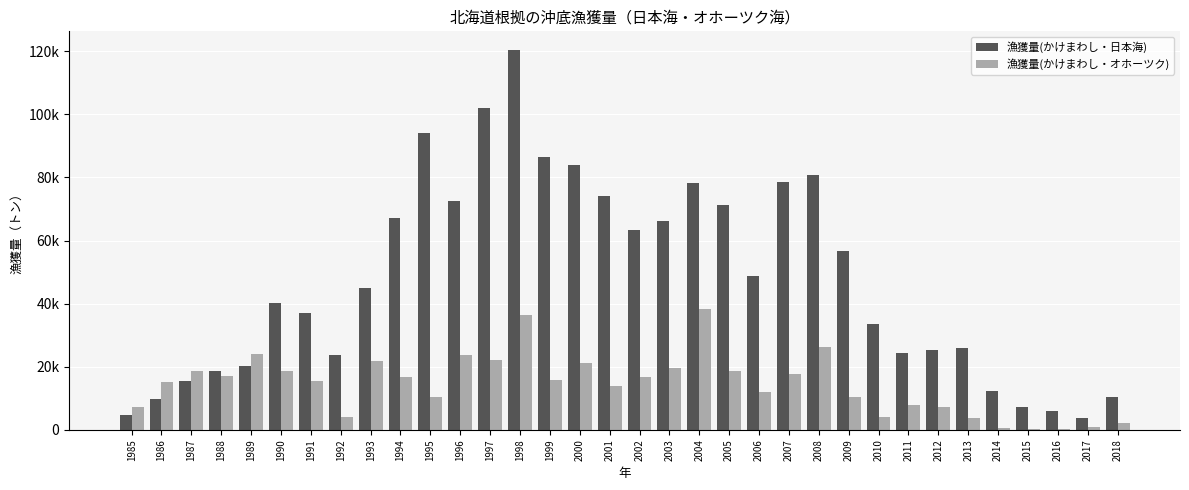

Between 2018 and 2017, which is larger?

2018